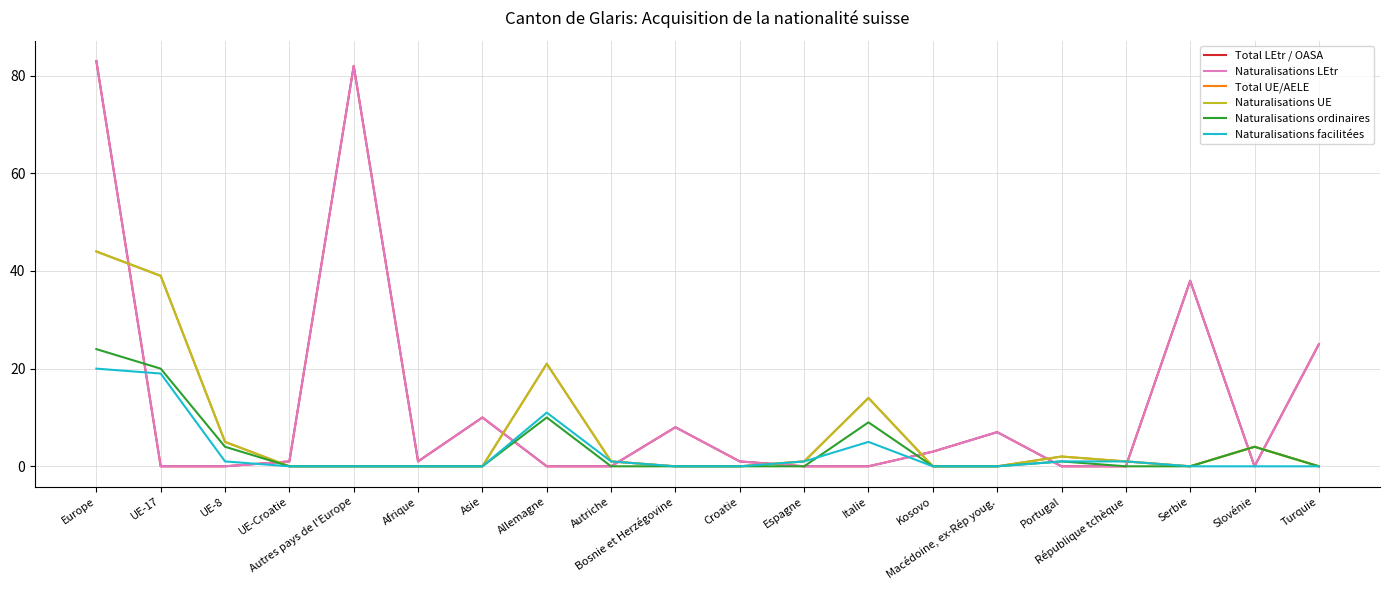

Is it true that Naturalisations UE equals 9 at Italie?

False